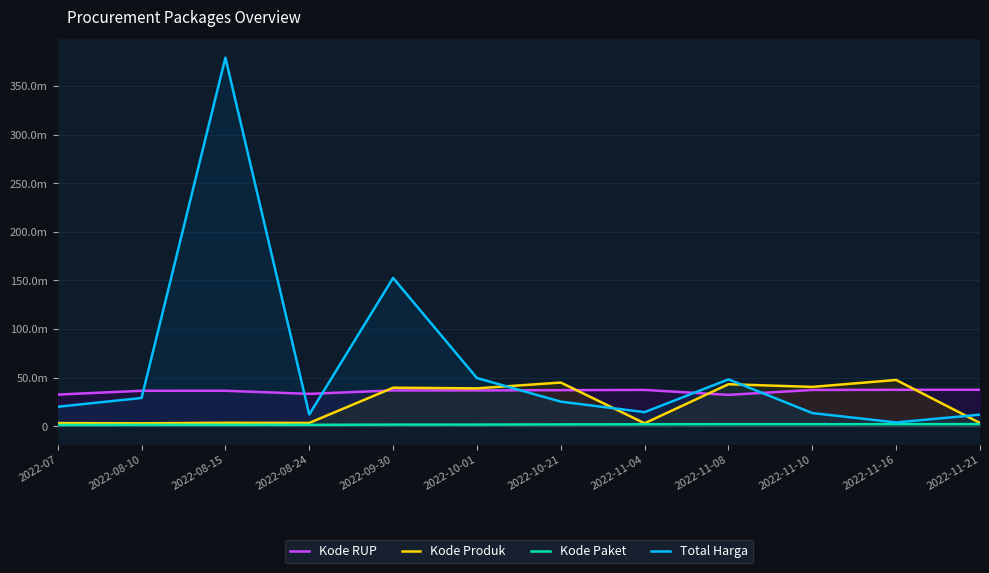

At which label does Kode Paket first exceed 1788370?

2022-11-04